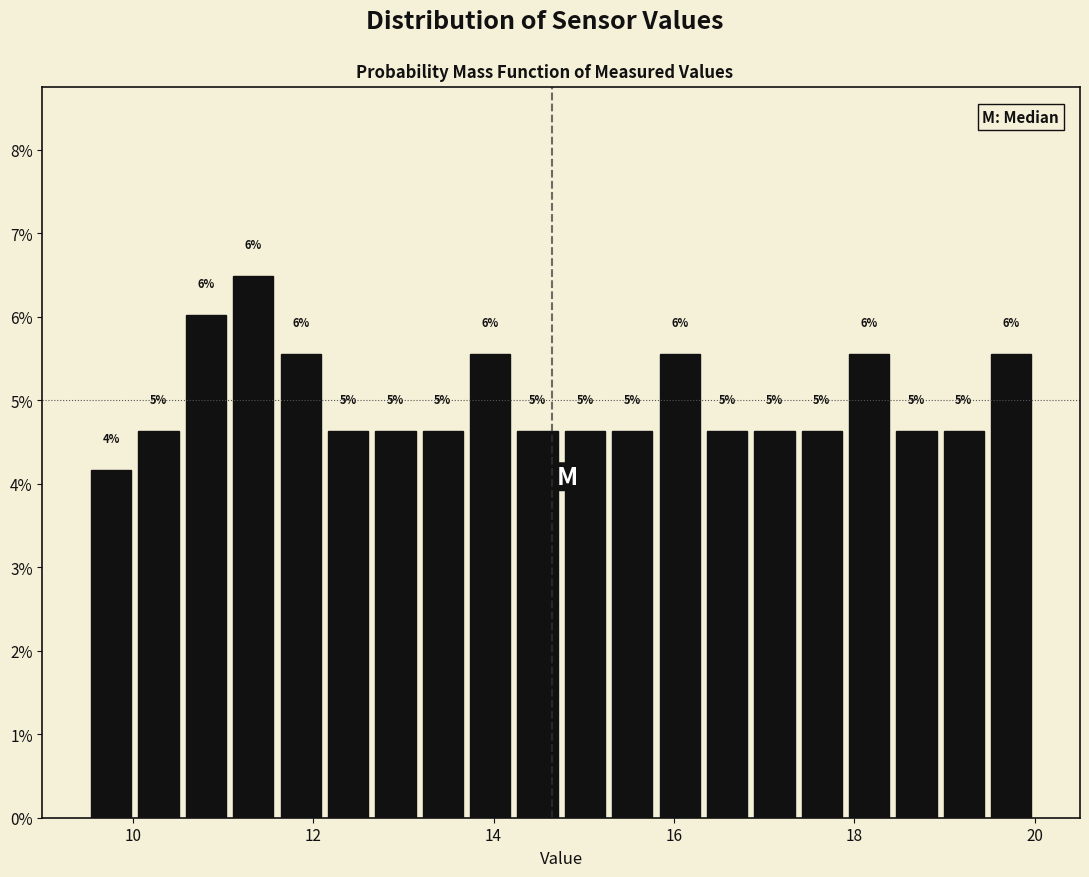

Read against the x-axis, roughly where is the centre of the tallest bar?

11.4